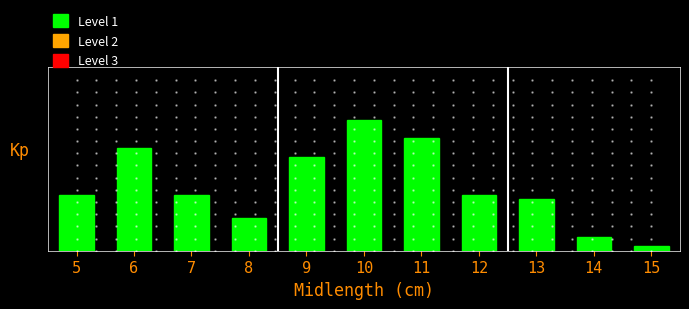

Are the bars grouped side by side (vs. stacked)?

No